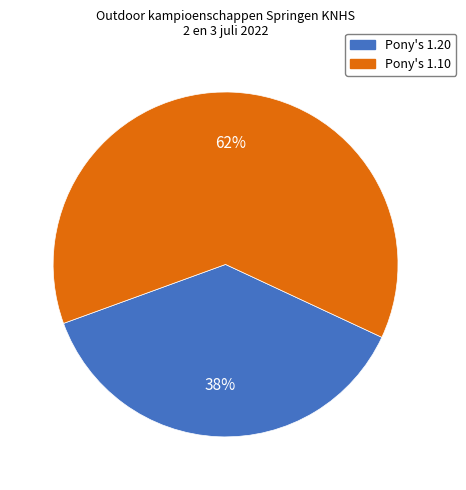

Is it true that Pony's 1.20 is 38% of the pie?

True